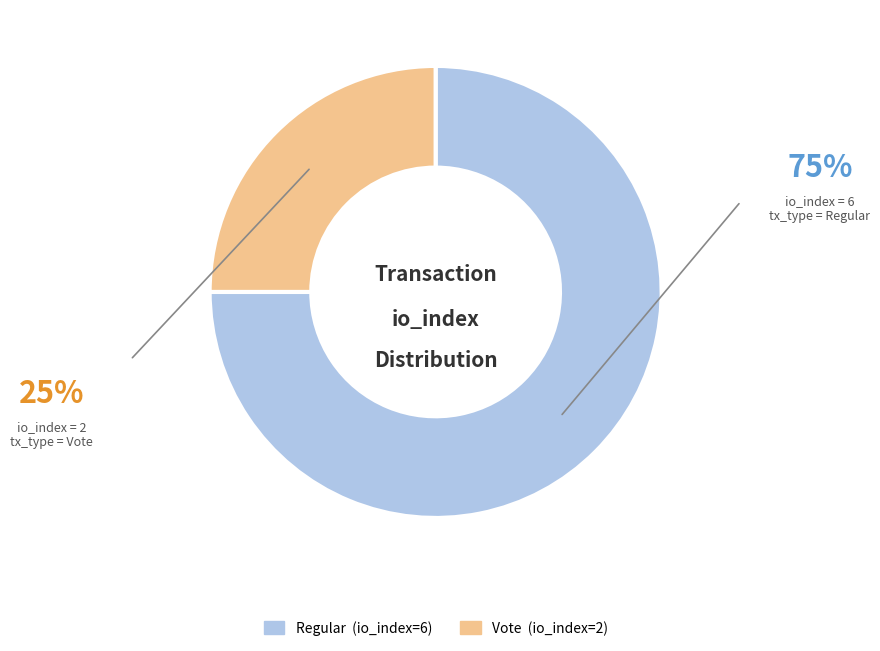

Which category accounts for the majority?

Regular (io_index=6)